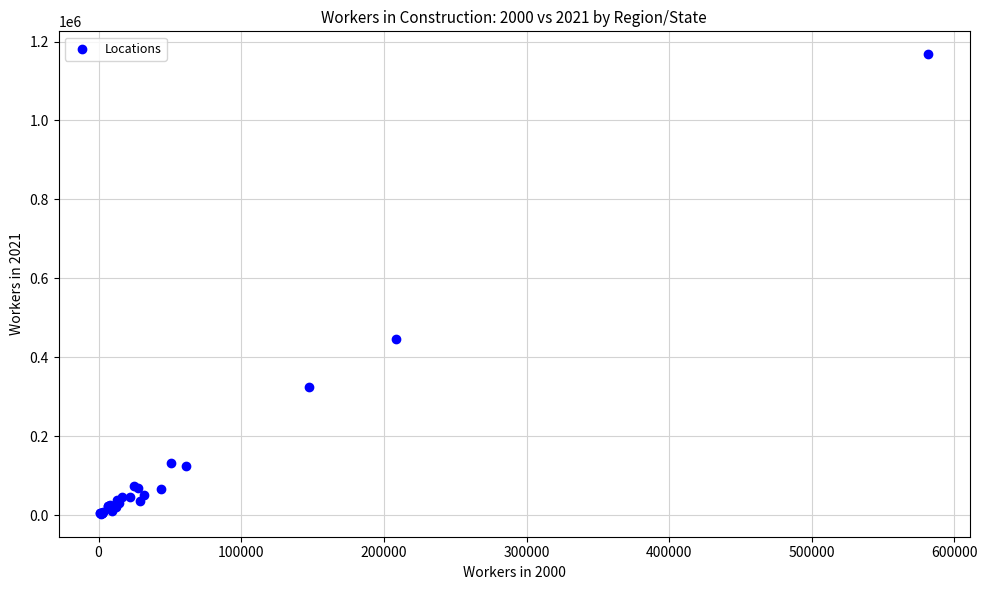

What Y value in the scatter plot is closest to 585681?

445251